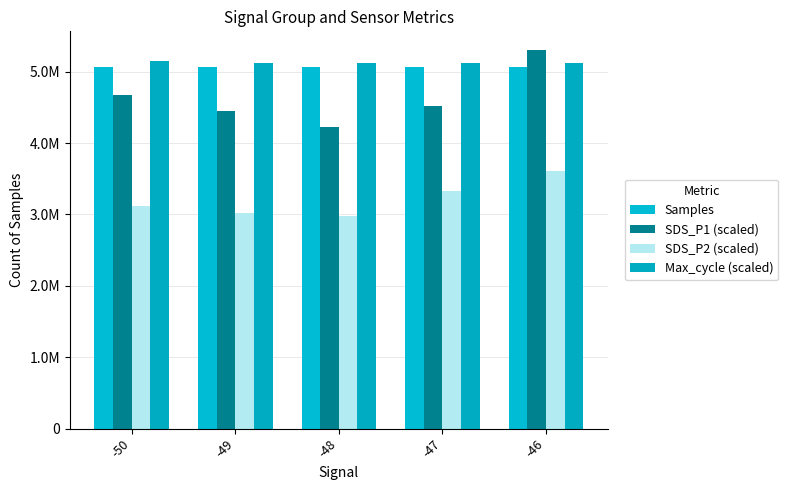

What is the maximum value shown in the chart?

5300000.0